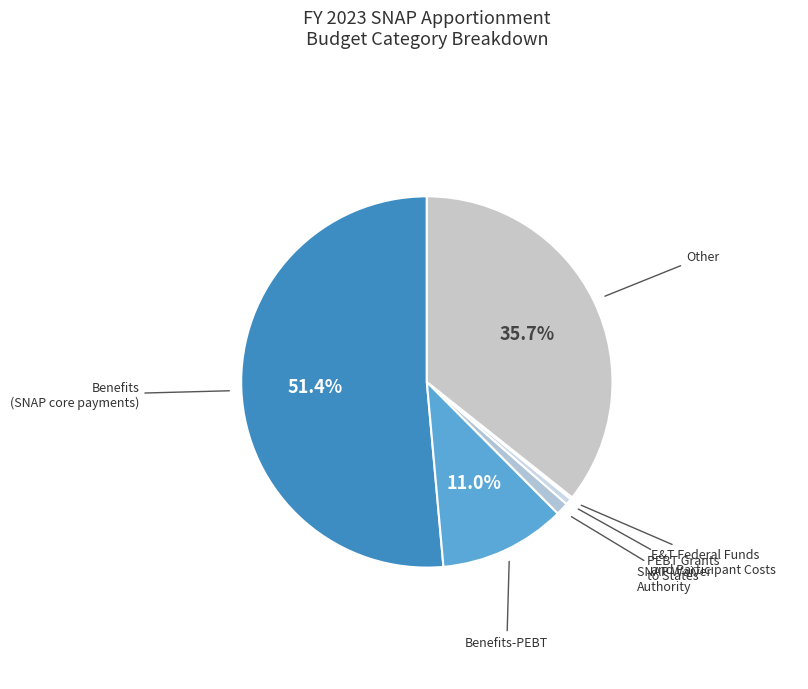

To the nearest percent, what is the average slice percentage?

17%